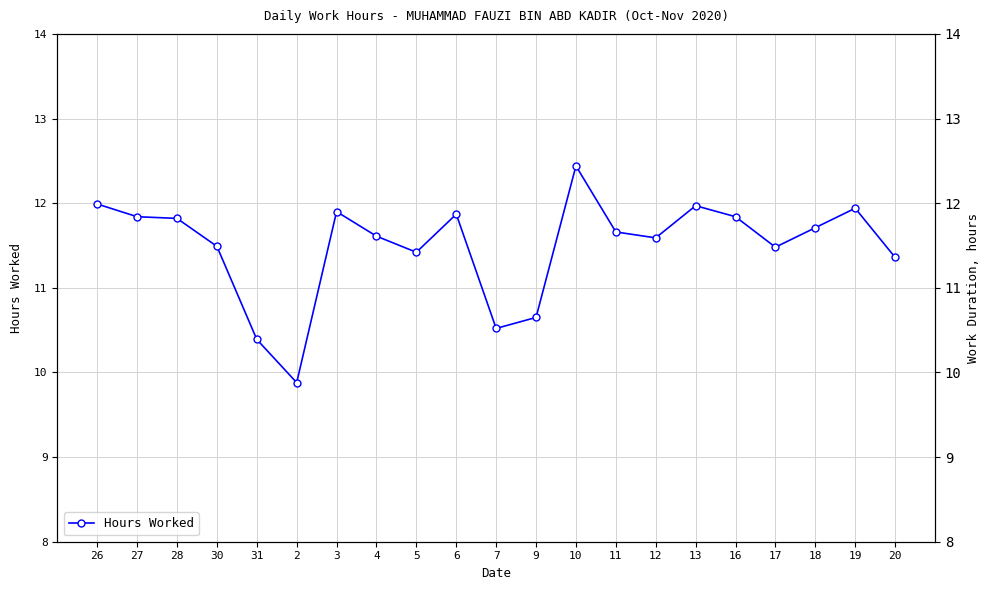

What is the difference between the second highest and second lowest values?

1.6